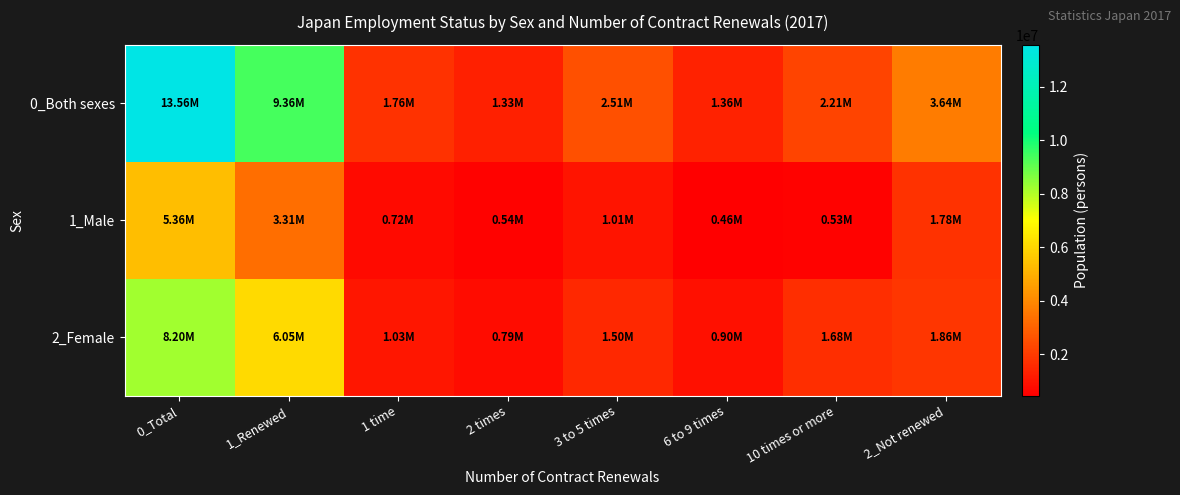

What is the spread (max minus min) of values at 1_Renewed?

6050800